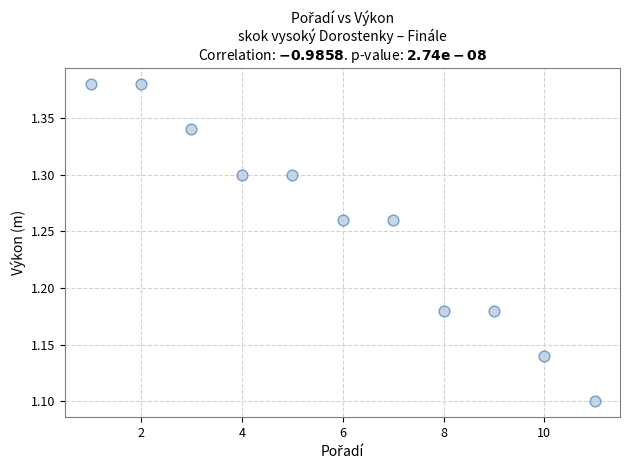

What is the range of Y values (max minus min)?

0.3